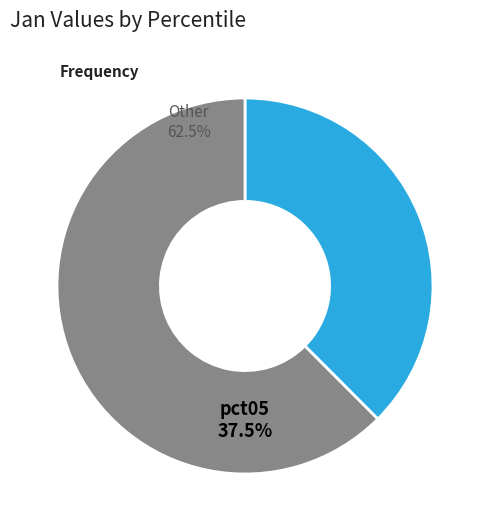

To the nearest percent, what is the combined percentage of pct85 and pct05?

44%